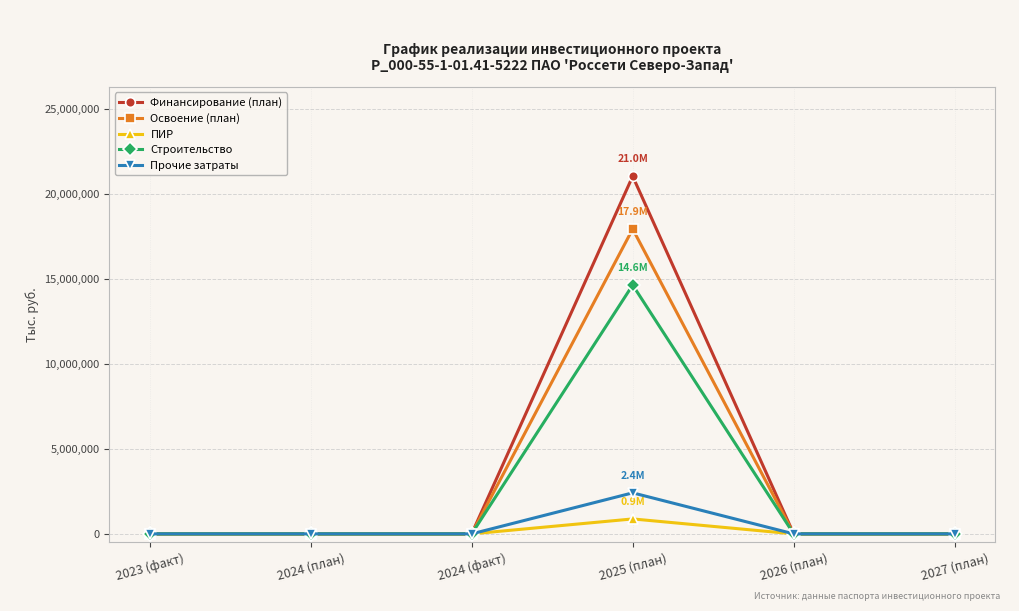

Does the chart have visible grid lines?

Yes